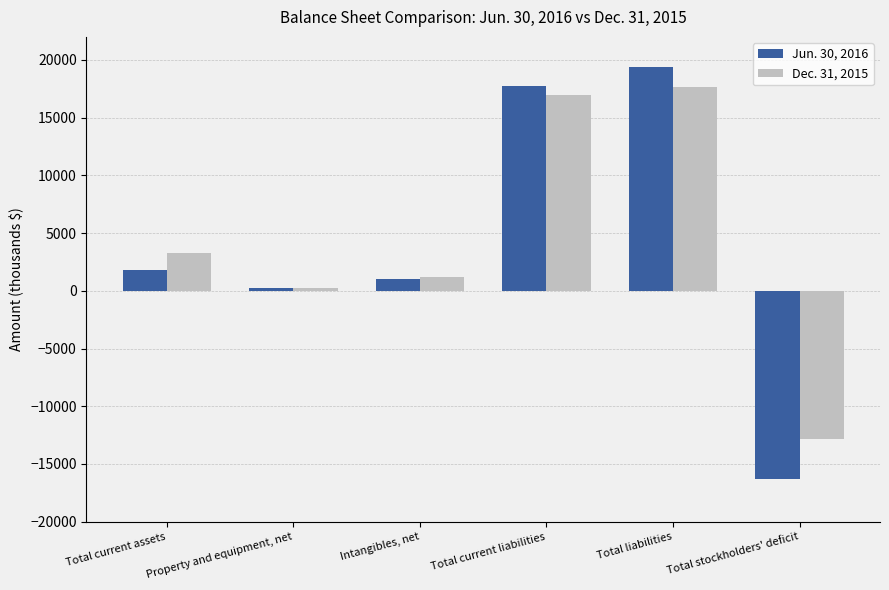

Which series has the largest range (max minus min)?

Jun. 30, 2016